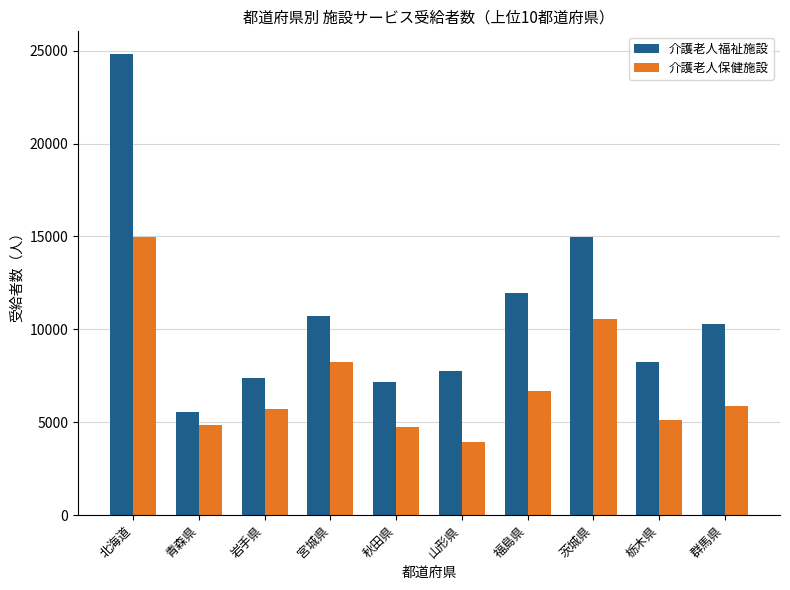

Is the value of 介護老人福祉施設 at 青森県 greater than the value of 介護老人保健施設 at 青森県?

Yes